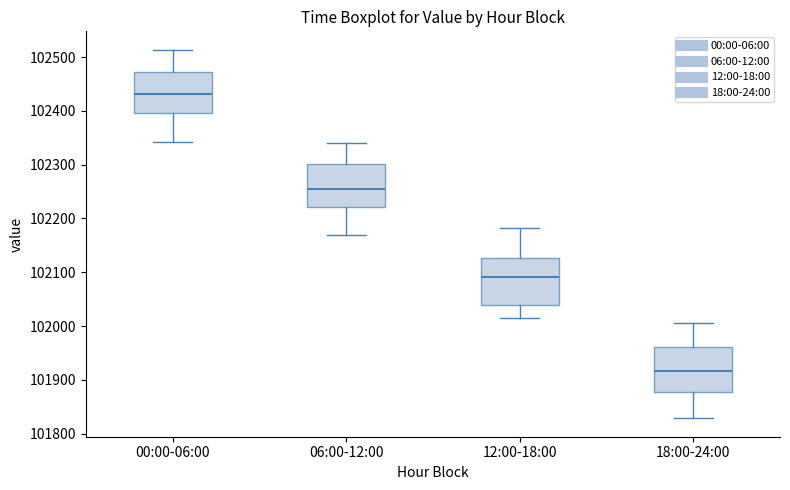

Reading left to right, transcribe this box plot: for each box, give where its median line is, the range the box spans, and where its two whiskers end, as read against the y-axis. The values are not printed on the chart, so give them approximately, as read against the axis.

00:00-06:00: median 102430, box 102400 to 102470, whiskers 102340 to 102510
06:00-12:00: median 102250, box 102220 to 102300, whiskers 102170 to 102340
12:00-18:00: median 102090, box 102040 to 102130, whiskers 102020 to 102180
18:00-24:00: median 101920, box 101880 to 101960, whiskers 101830 to 102010